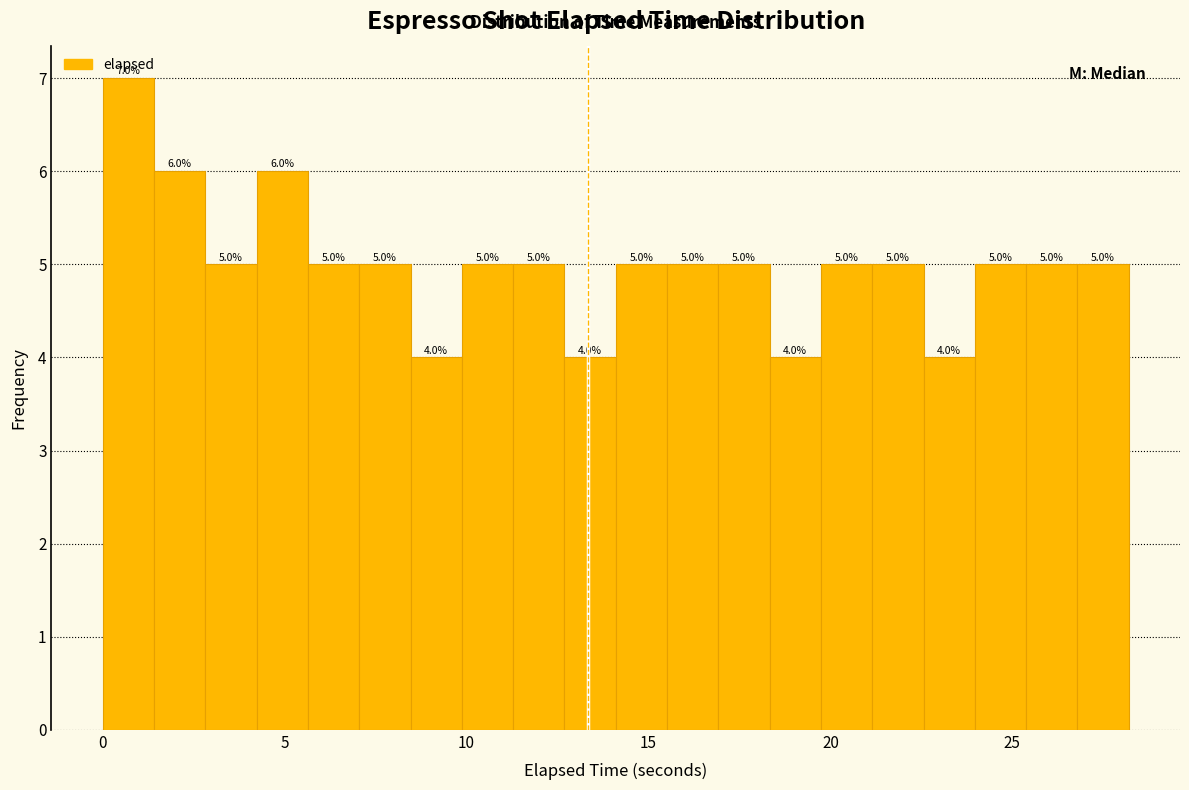

Read against the x-axis, roughly where is the centre of the tallest bar?

0.5